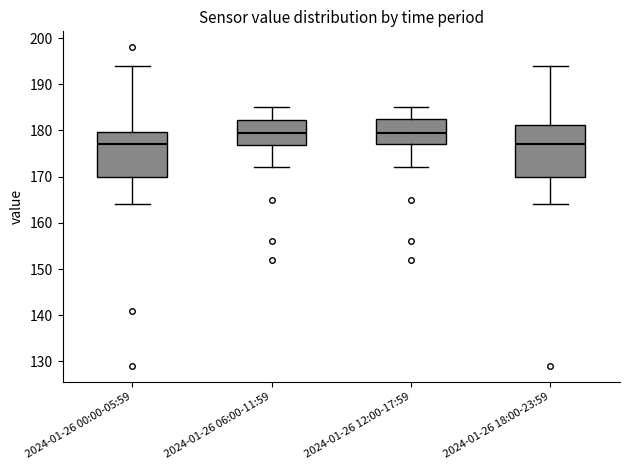

Where does the median line of the box for 2024-01-26 06:00-11:59 sit on the y-axis? The values are not printed on the chart, so give them approximately, as read against the axis.

180